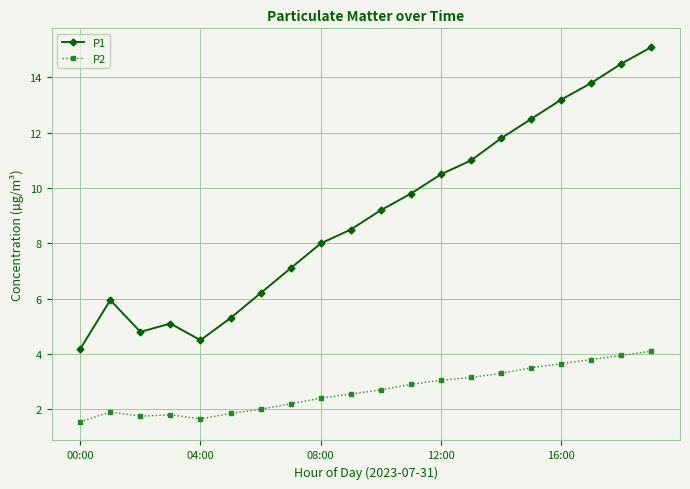

True or false: P1 and P2 cross at least once.

False